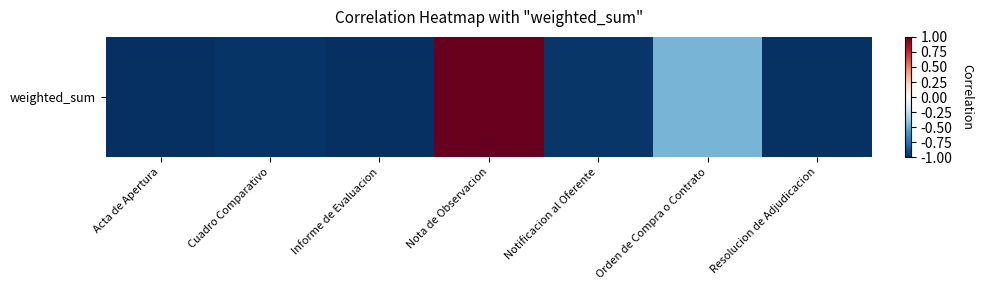

At which label does the data first exceed 0?

Nota de Observacion